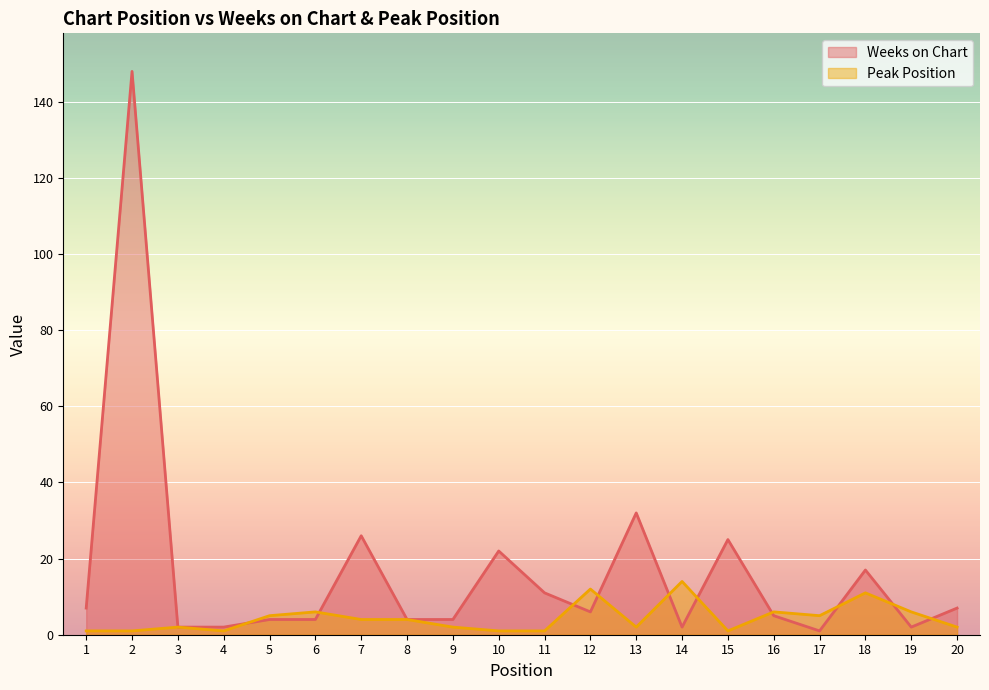

Reading left to right, transcribe all the data shown in this chart.

Weeks on Chart: 7	148	2	2	4	4	26	4	4	22	11	6	32	2	25	5	1	17	2	7
Peak Position: 1	1	2	1	5	6	4	4	2	1	1	12	2	14	1	6	5	11	6	2